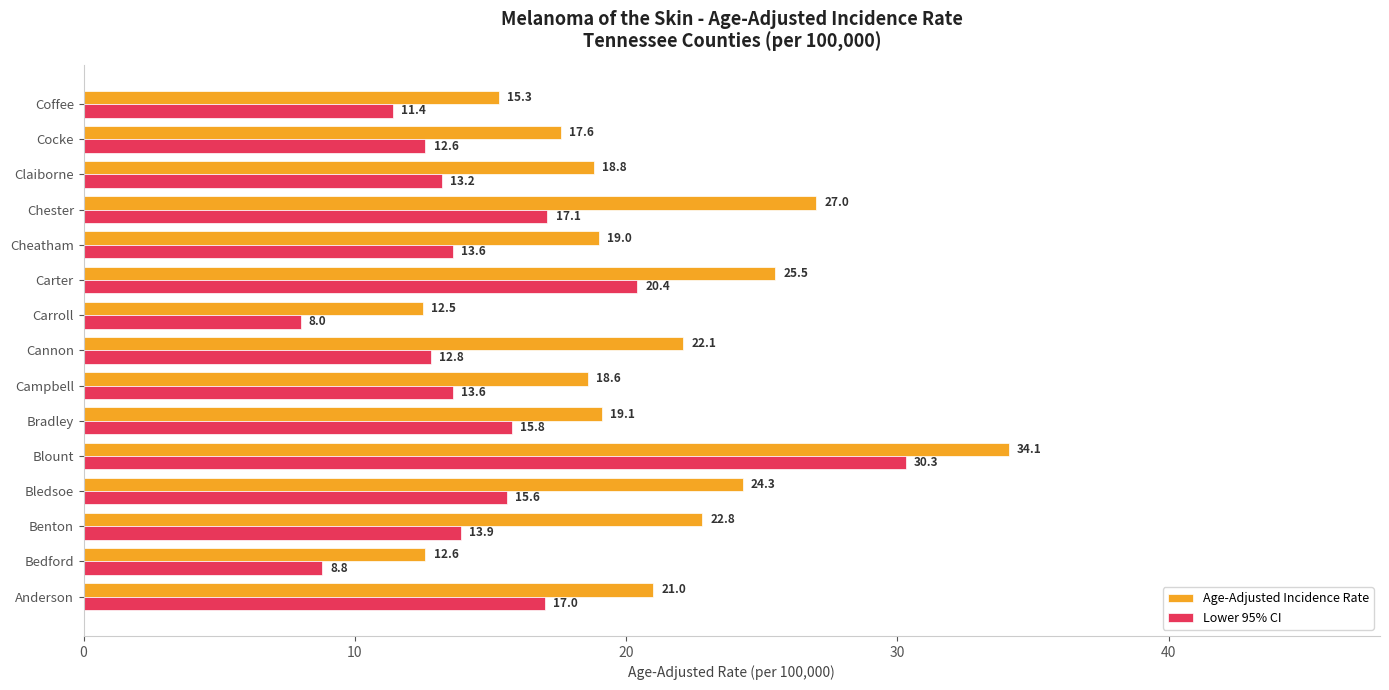

What is the difference between the maximum and minimum values in the Lower 95% CI series?

22.3